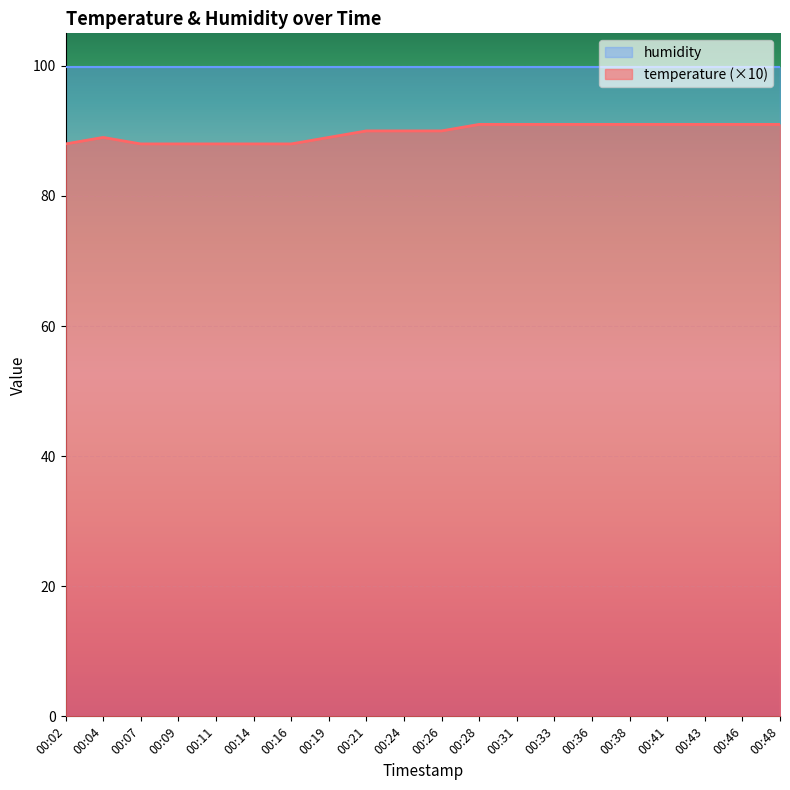

True or false: there are more than 0 points higher than both neighbors.

True